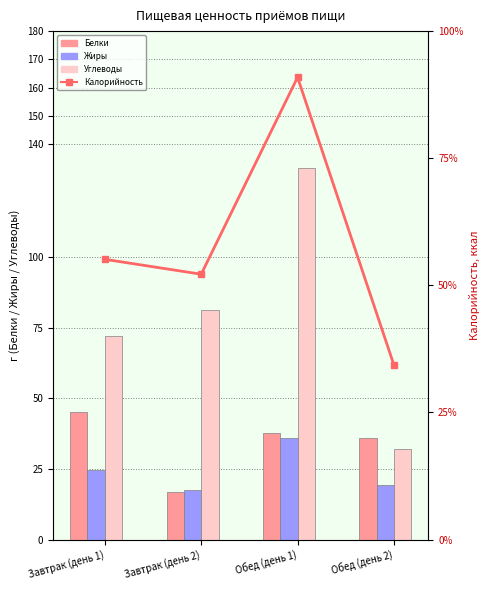

What is the minimum value shown in the chart?

16.9